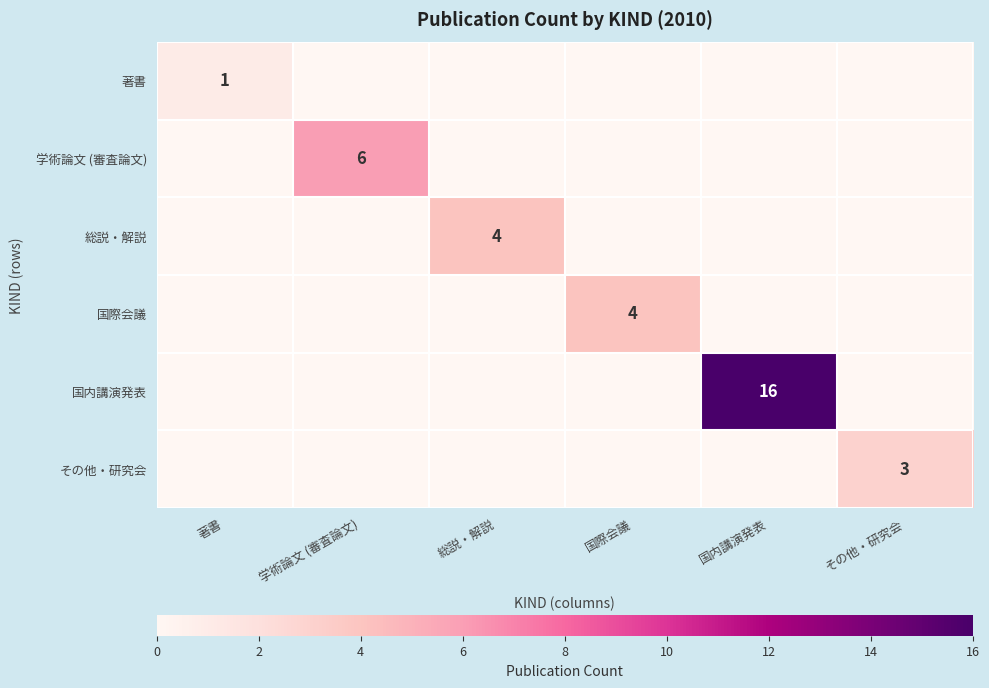

The value of 国際会議 at 学術論文 (審査論文) is 0. True or false?

True